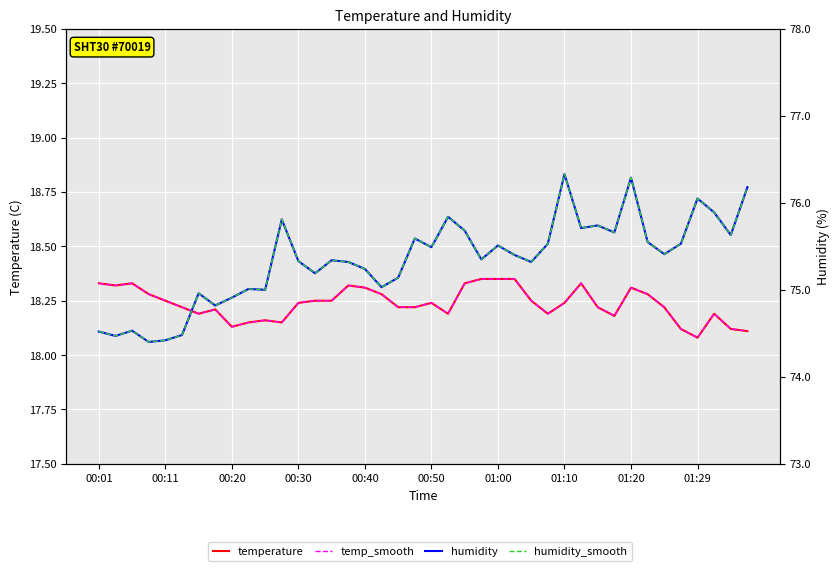

True or false: temp_smooth has more than 1 points higher than both neighbors.

True